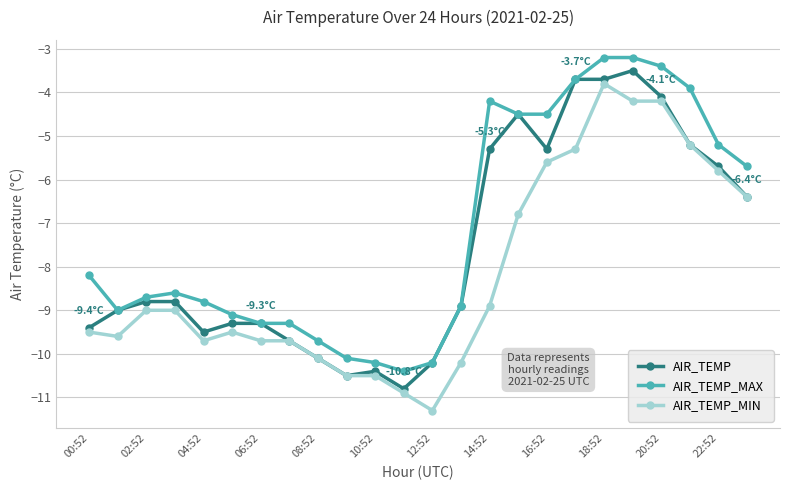

What is the value of the AIR_TEMP_MIN point at the 20th from the left?

-4.2